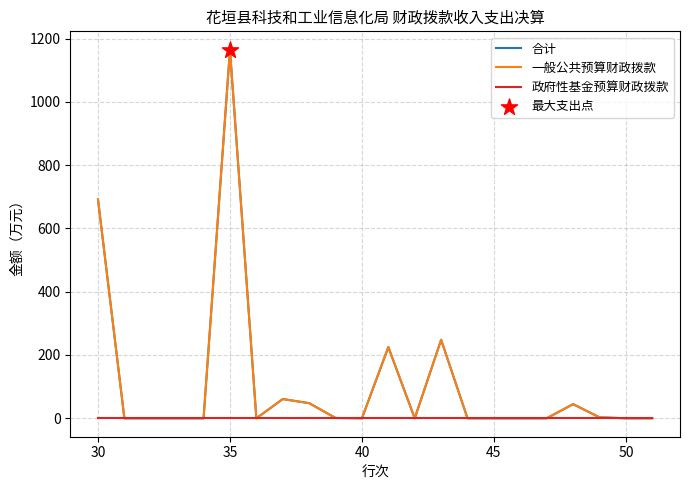

Which series has the largest total across all categories?

合计